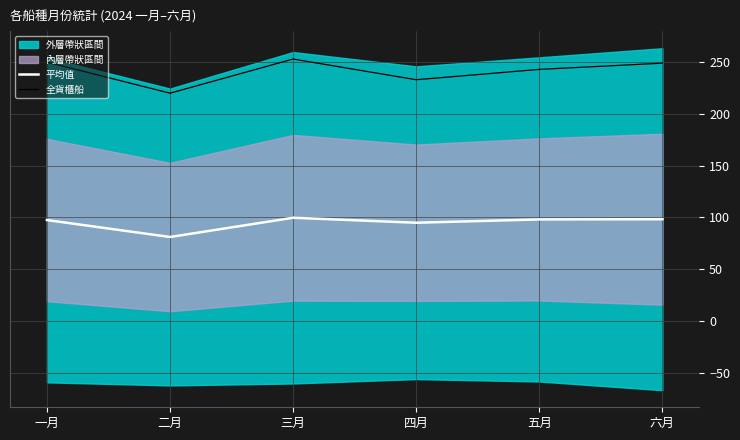

Which series has the widest spread of values?

全貨櫃船